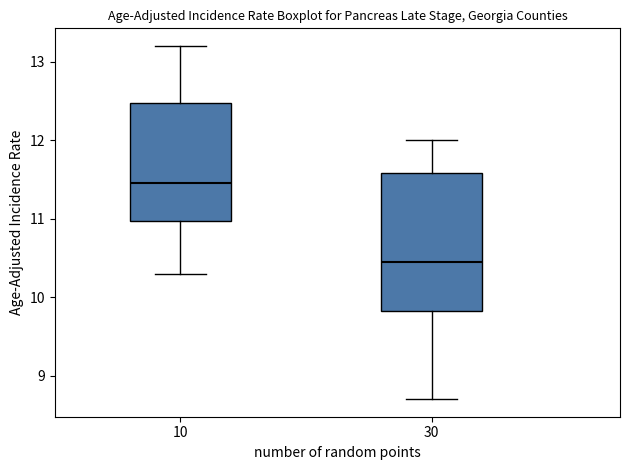

Reading left to right, transcribe this box plot: for each box, give where its median line is, the range the box spans, and where its two whiskers end, as read against the y-axis. The values are not printed on the chart, so give them approximately, as read against the axis.

10: median 11.5, box 11.0 to 12.5, whiskers 10.3 to 13.2
30: median 10.5, box 9.8 to 11.6, whiskers 8.7 to 12.0